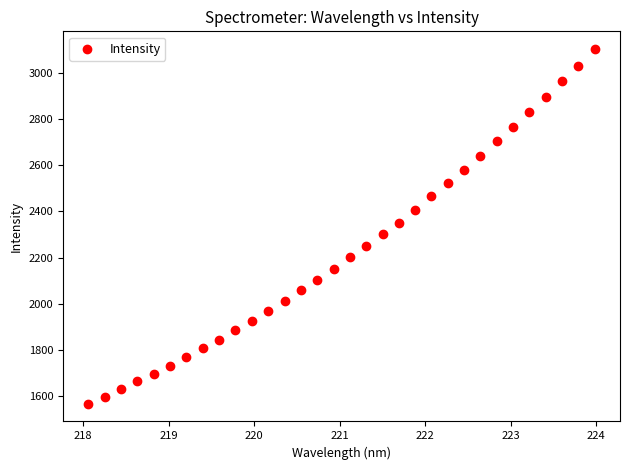

What is the range of Y values (max minus min)?

1533.6